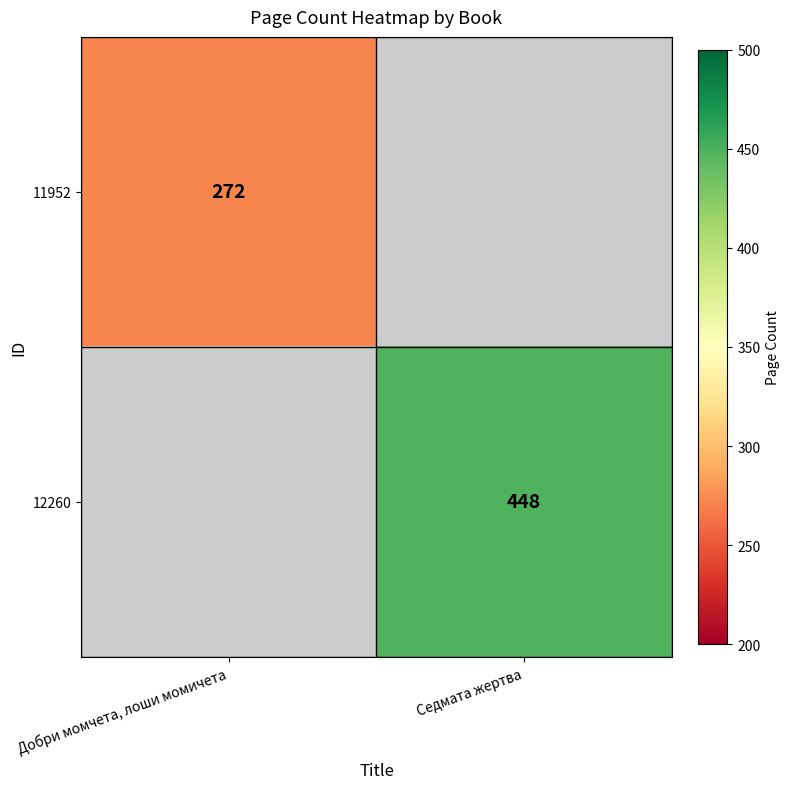

The 12260 series shows 774 at Седмата жертва. True or false?

False